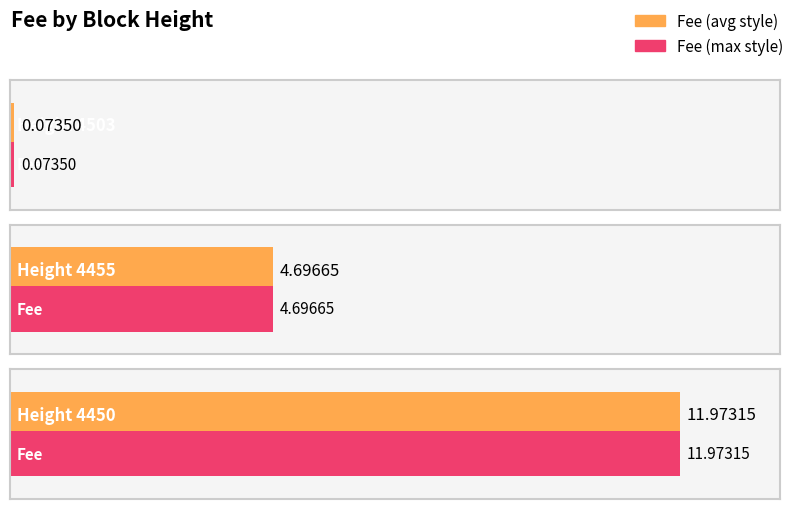

The value at 4450 is 3.8. True or false?

False